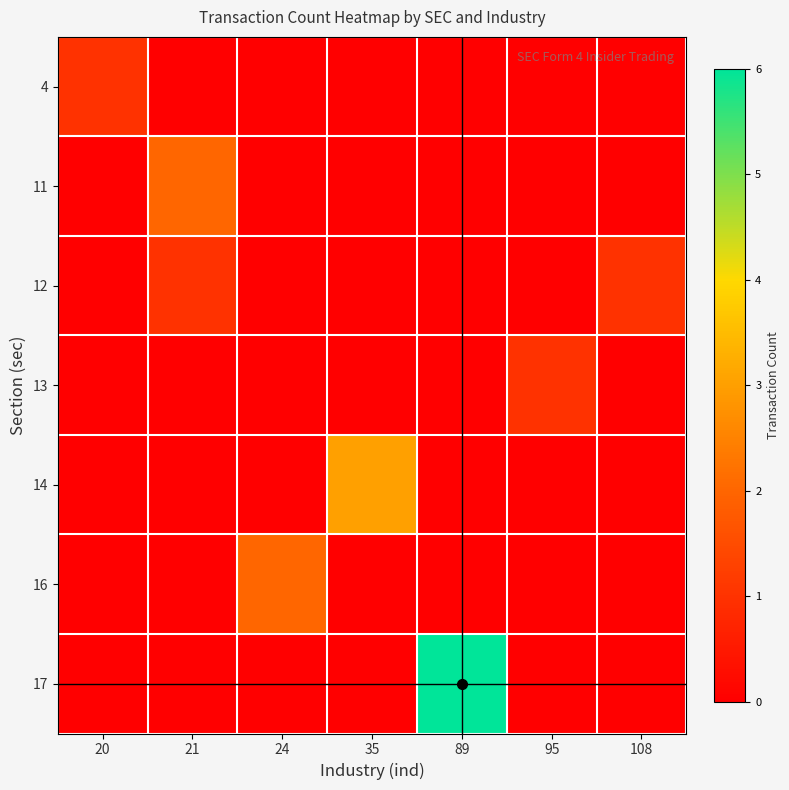

Reading right to left, list all the values displayed in this chart.

4: 108=0	95=0	89=0	35=0	24=0	21=0	20=1
11: 108=0	95=0	89=0	35=0	24=0	21=2	20=0
12: 108=1	95=0	89=0	35=0	24=0	21=1	20=0
13: 108=0	95=1	89=0	35=0	24=0	21=0	20=0
14: 108=0	95=0	89=0	35=3	24=0	21=0	20=0
16: 108=0	95=0	89=0	35=0	24=2	21=0	20=0
17: 108=0	95=0	89=6	35=0	24=0	21=0	20=0